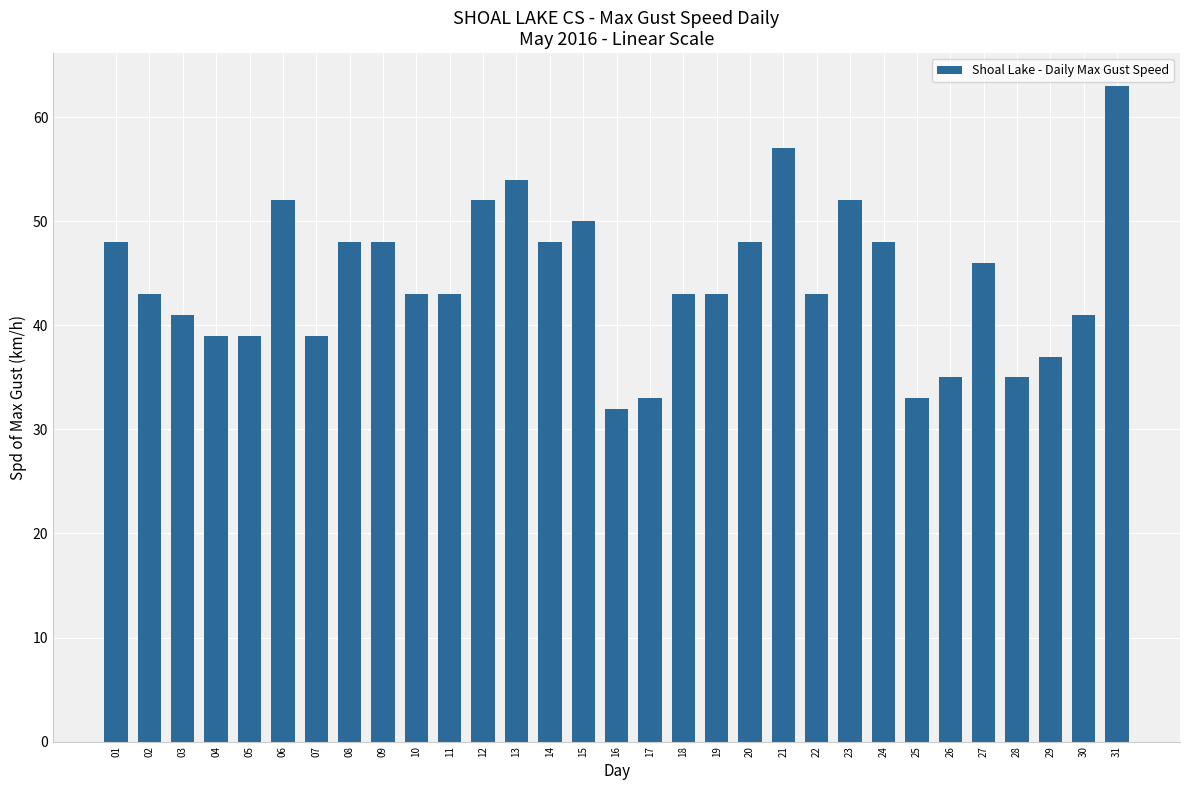

Between 31 and 08, which is larger?

31